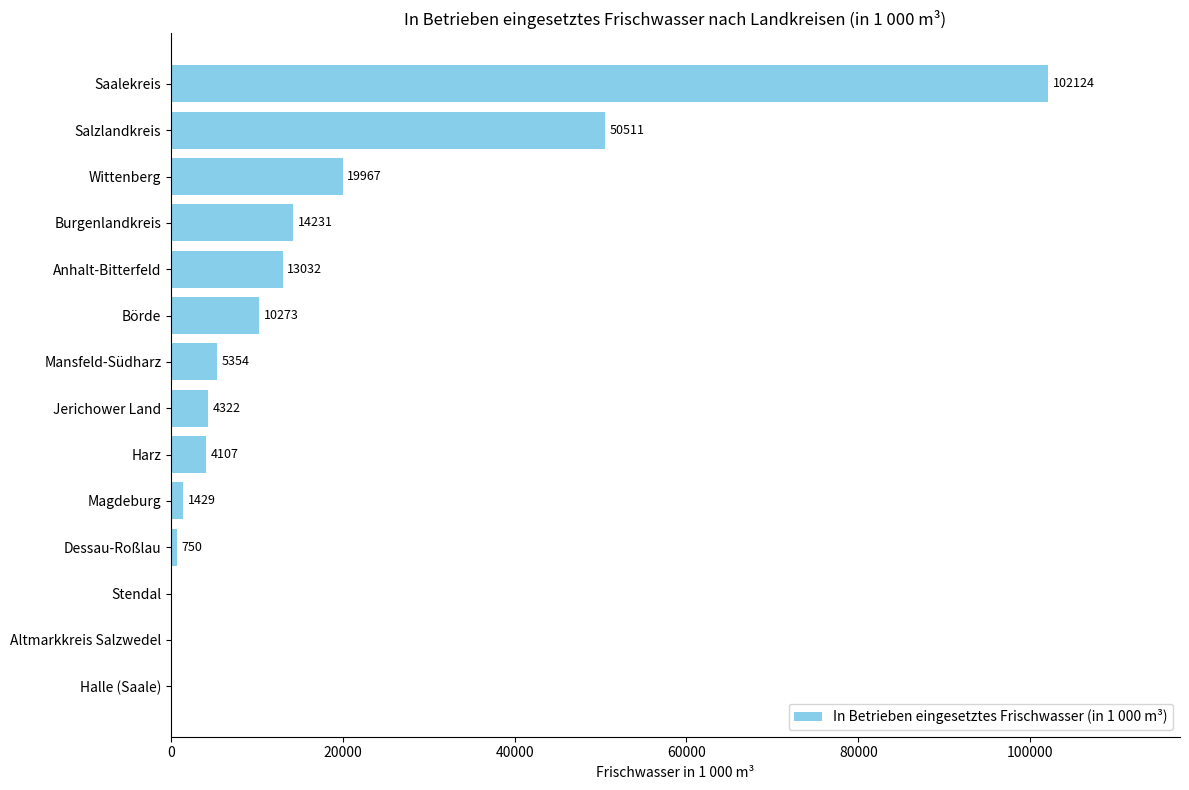

Is it true that the value at Anhalt-Bitterfeld is 19916?

False